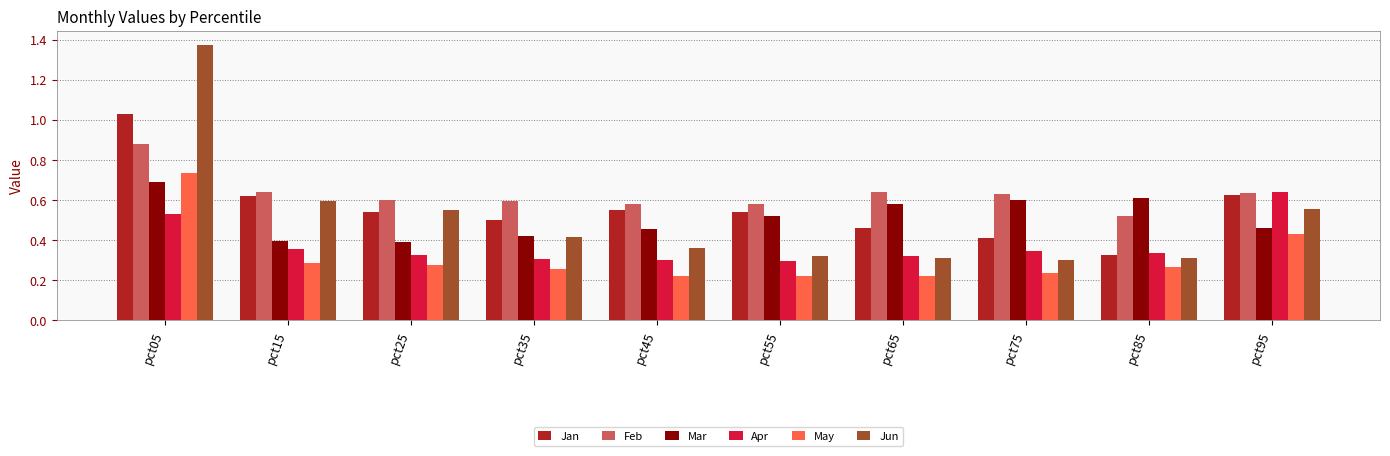

Is the value of Mar at pct85 greater than the value of Jan at pct65?

Yes